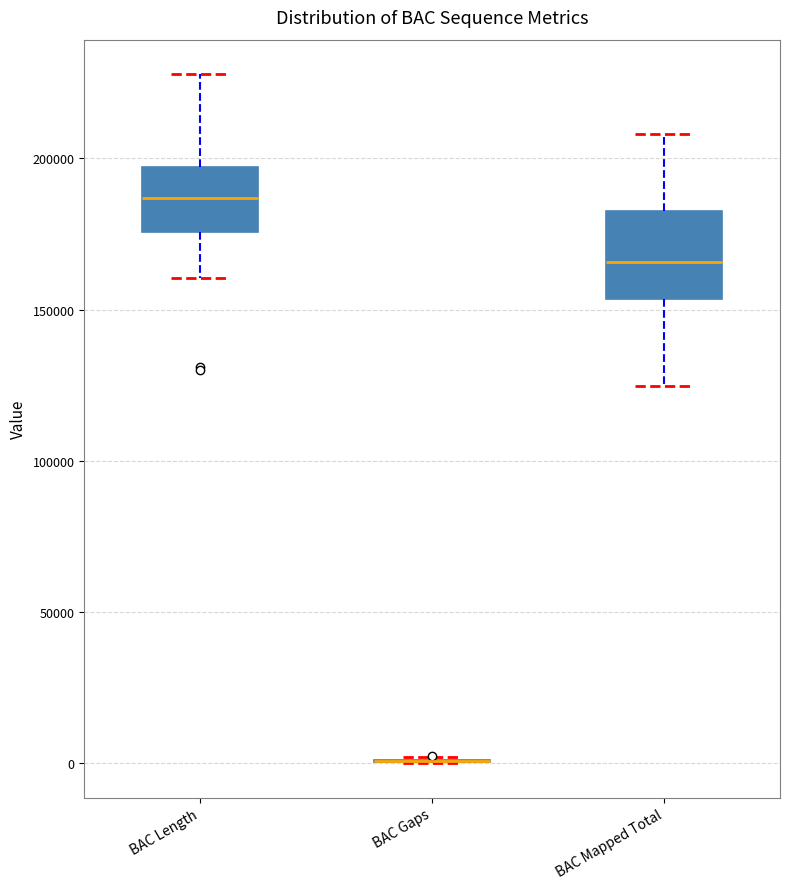

Reading left to right, read every box against the y-axis: the position of its median line, the range the box covers, and the ends of its whiskers. The values are not printed on the chart, so give them approximately, as read against the axis.

BAC Length: median 185000, box 175000 to 195000, whiskers 160000 to 230000
BAC Gaps: box collapsed to a line at 0, whiskers 0 to 0
BAC Mapped Total: median 165000, box 155000 to 180000, whiskers 125000 to 210000